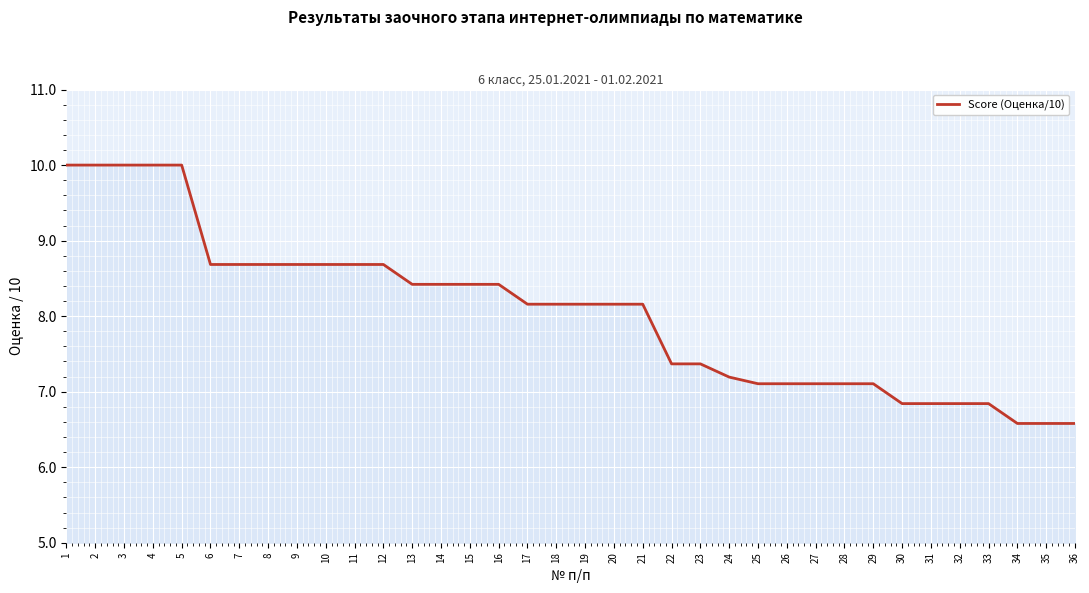

What is the ratio of the value at 10 to the value at 34?

1.3